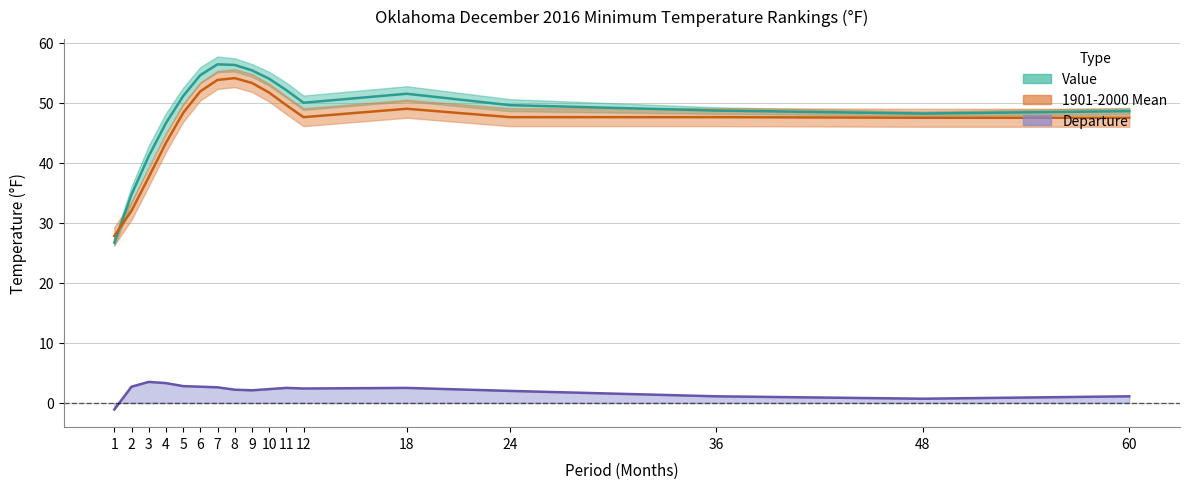

Which category has the highest value across all series?

7